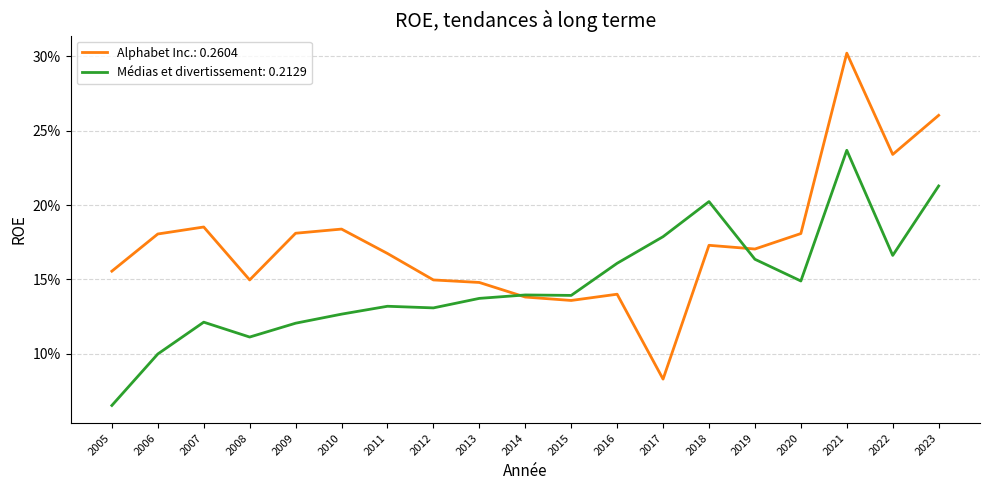

Is this an area chart (filled region under the line)?

No